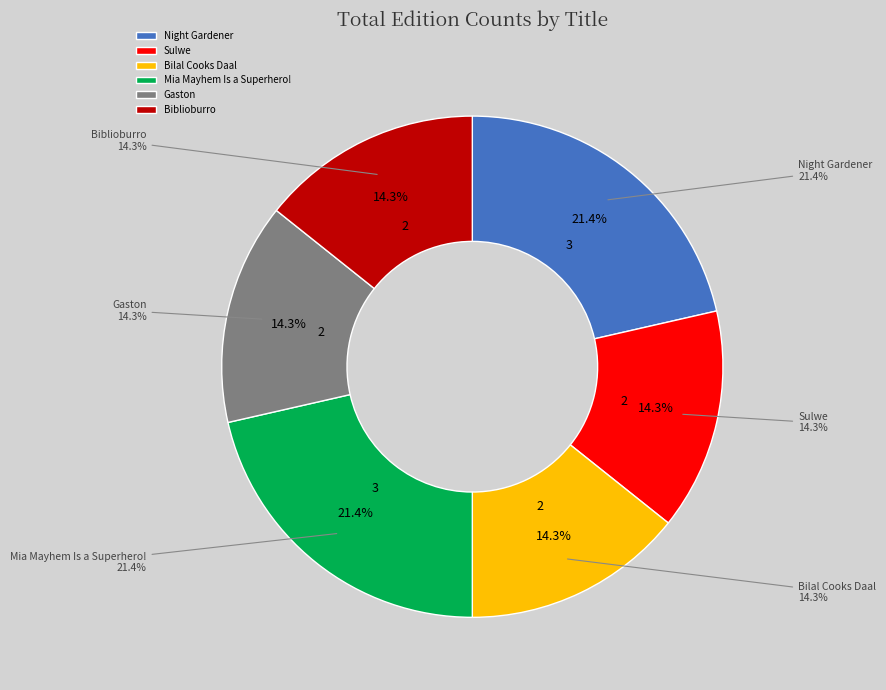

Is it true that Sulwe is 14% of the pie?

True